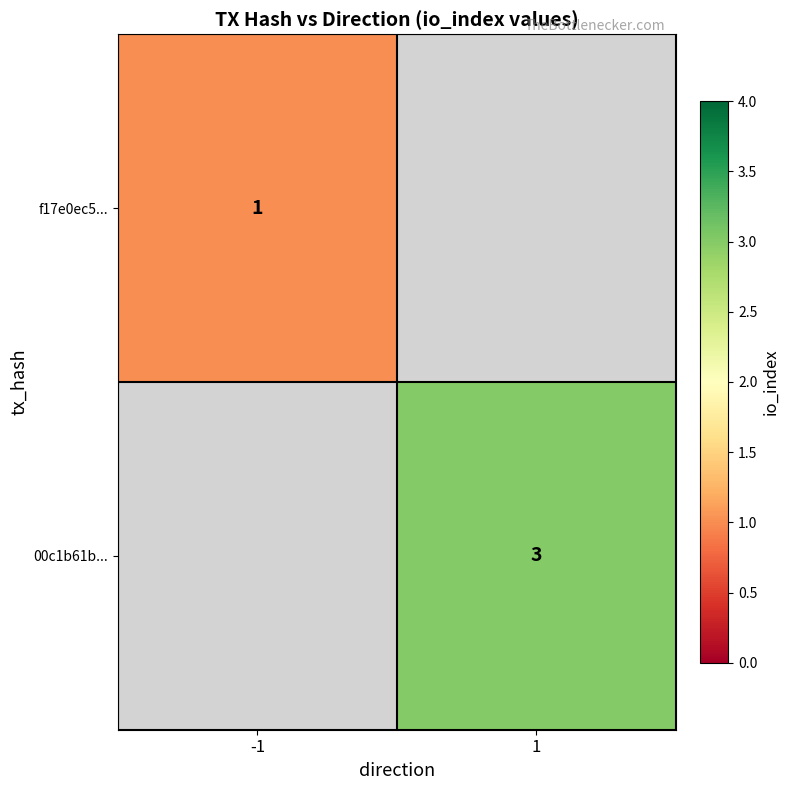

Between 1 and -1, which is larger?

-1